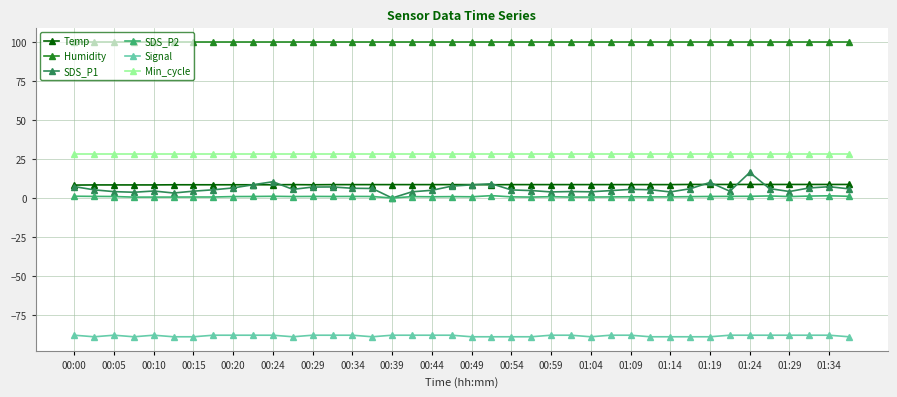

Which series has the largest range (max minus min)?

SDS_P1